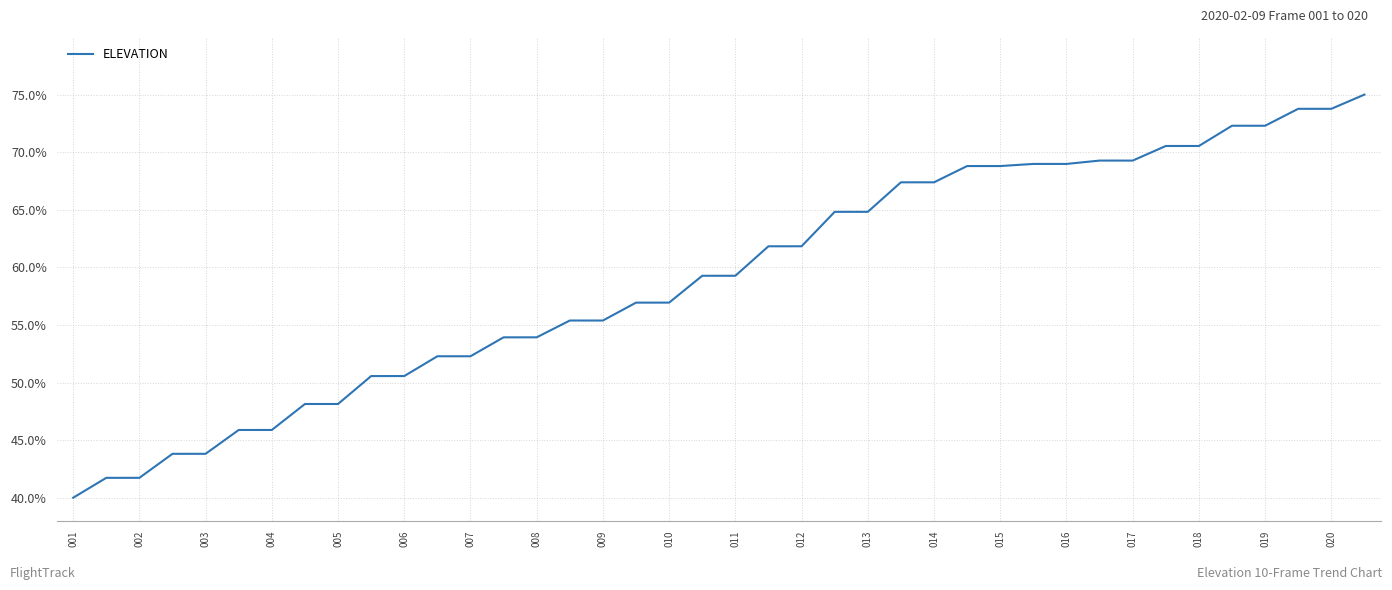

What is the average value?

59.2